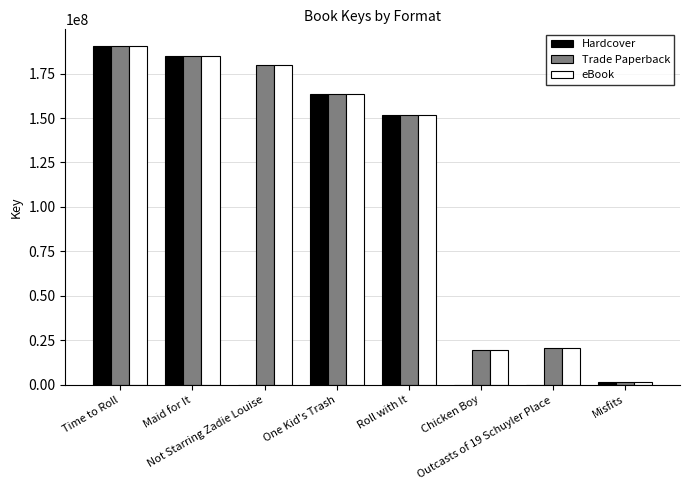

Reading right to left, transcribe all the data shown in this chart.

Hardcover: Misfits=1819356	Outcasts of 19 Schuyler Place=0	Chicken Boy=0	Roll with It=151470306	One Kid's Trash=163444995	Not Starring Zadie Louise=0	Maid for It=185079911	Time to Roll=190344953
Trade Paperback: Misfits=1819356	Outcasts of 19 Schuyler Place=20894568	Chicken Boy=19336816	Roll with It=151470306	One Kid's Trash=163444995	Not Starring Zadie Louise=179677909	Maid for It=185079911	Time to Roll=190344953
eBook: Misfits=1819356	Outcasts of 19 Schuyler Place=20894568	Chicken Boy=19336816	Roll with It=151470306	One Kid's Trash=163444995	Not Starring Zadie Louise=179677909	Maid for It=185079911	Time to Roll=190344953